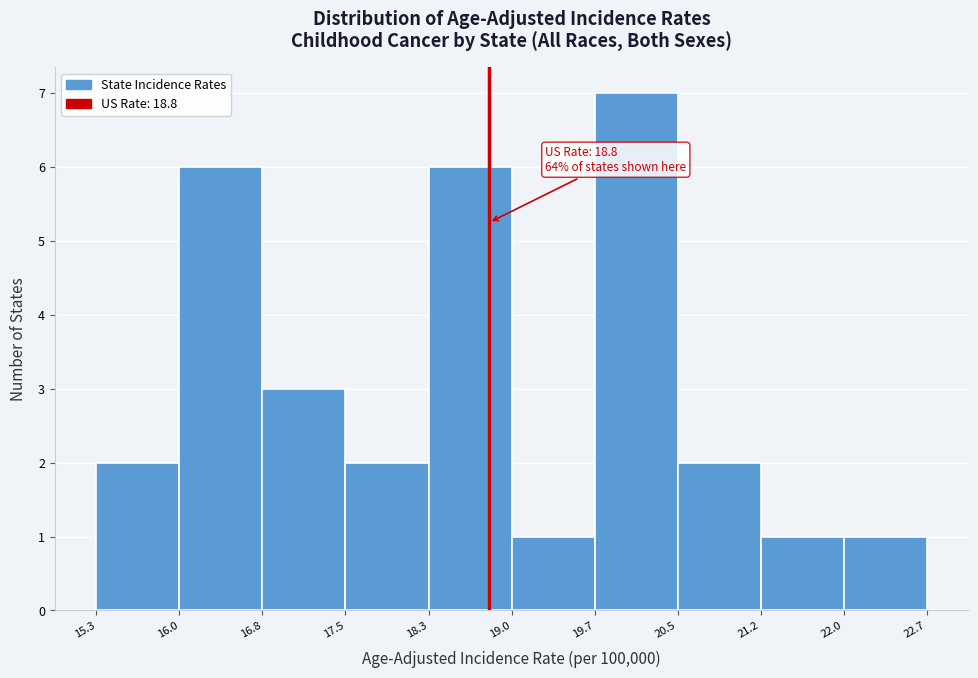

Which range on the x-axis has the tallest bar?

19.7 to 20.5